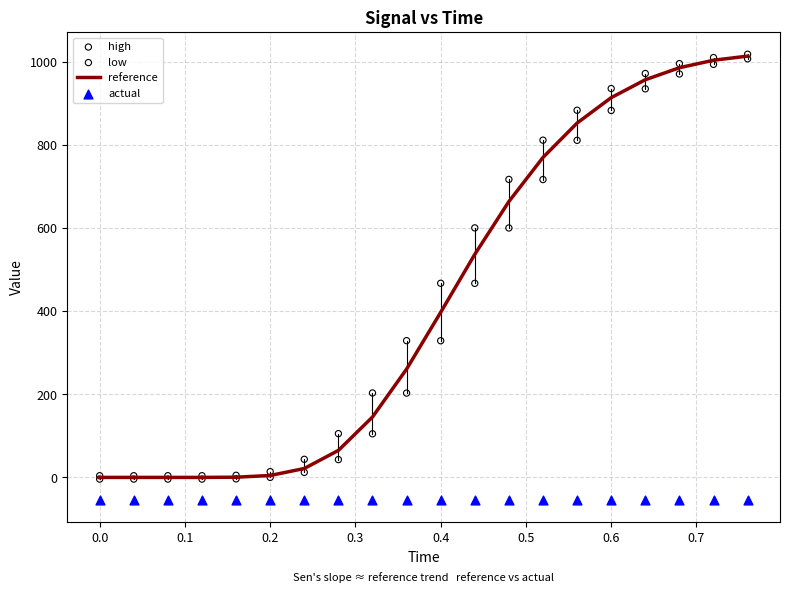

Which series has the largest total across all categories?

high